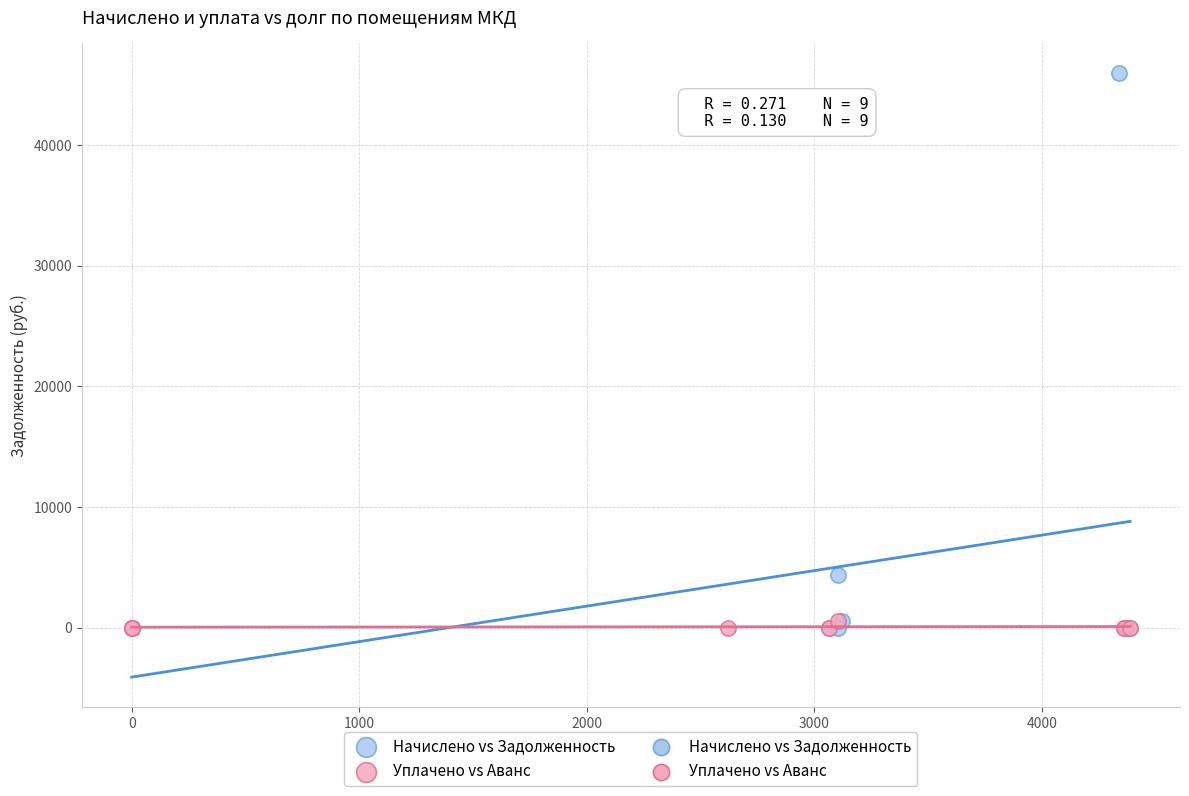

Which series has the largest Y range (max minus min)?

Начислено vs Задолженность